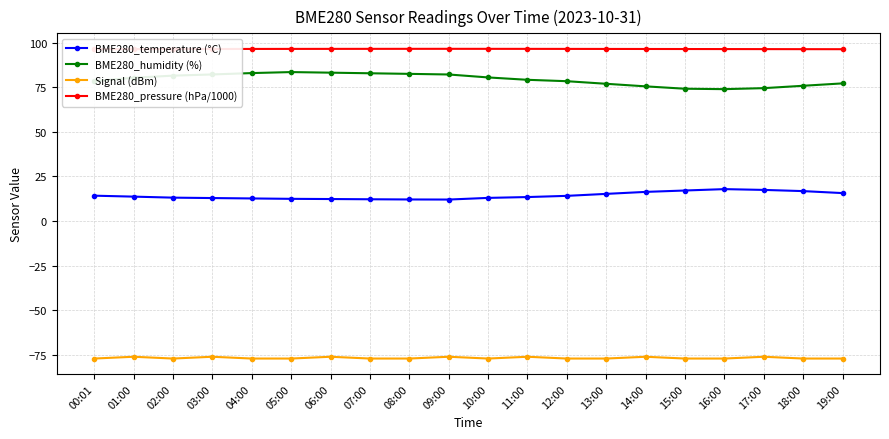

What is the difference between the second highest and second lowest values in the BME280_pressure (hPa/1000) series?

0.2